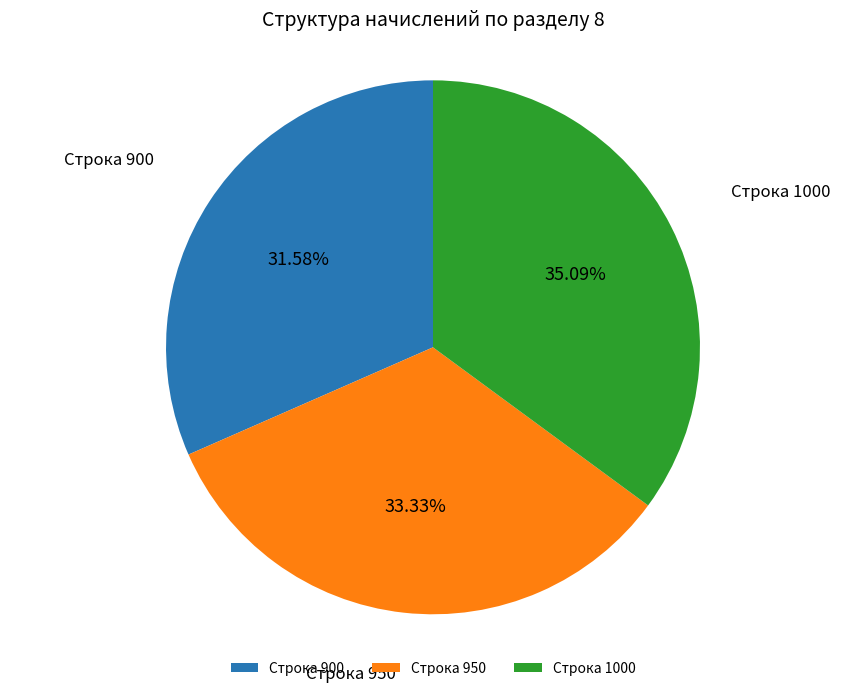

Count the number of slices in the pie.

3